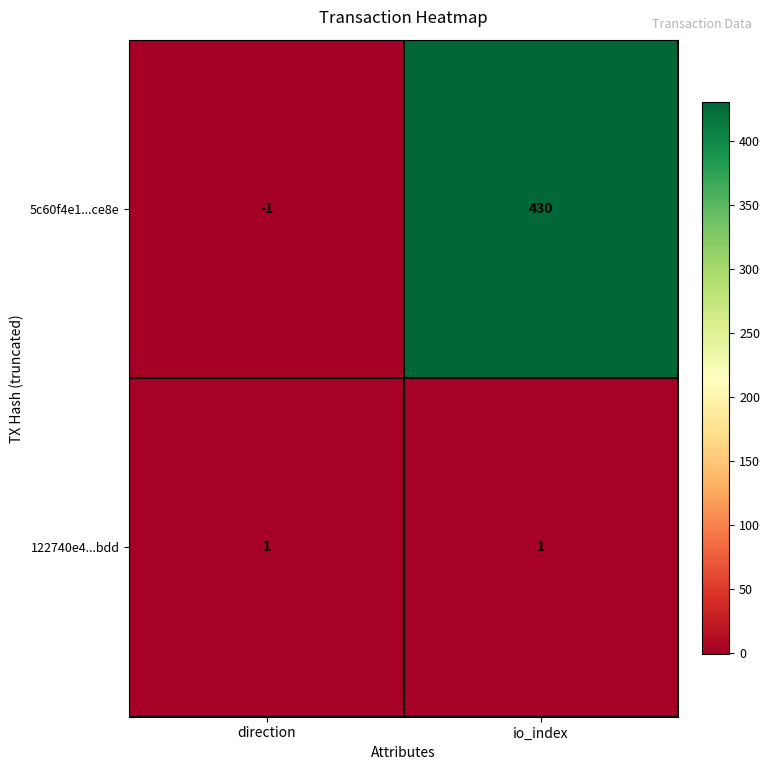

Which series changed the most between direction and io_index?

5c60f4e1...ce8e